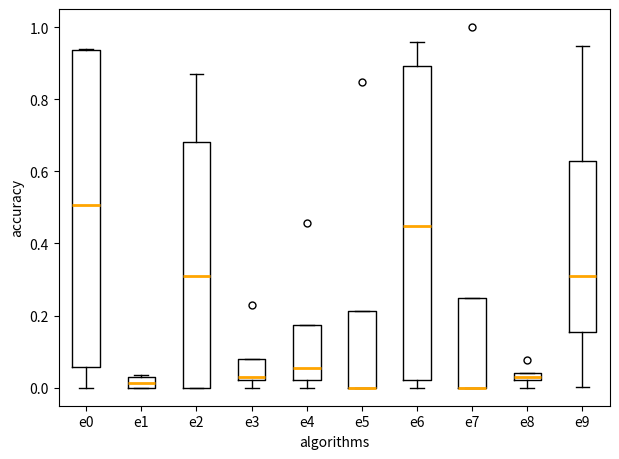

Where does the upper whisker of the box for e2 end on the y-axis? The values are not printed on the chart, so give them approximately, as read against the axis.

0.86